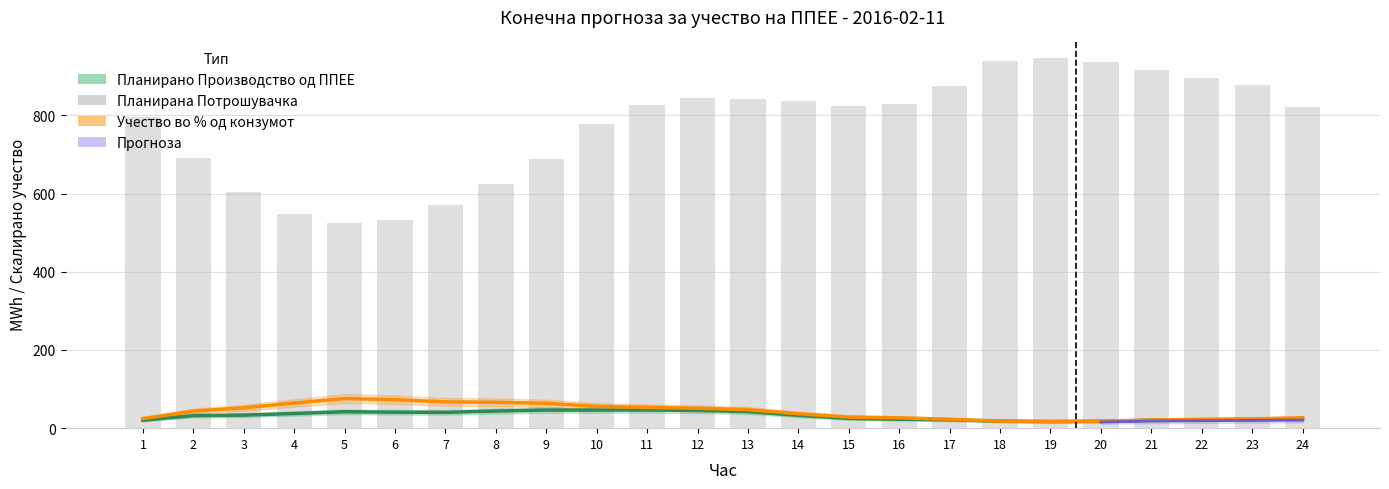

Reading left to right, list all the values displayed in this chart.

Планирано Производство од ППЕЕ: 1=20.4	2=32.1	3=33.3	4=37.4	5=41.9	6=40.8	7=40.4	8=43.8	9=46.2	10=46.3	11=46.5	12=45.3	13=42.4	14=32.8	15=25.0	16=22.8	17=21.4	18=18.0	19=16.8	20=17.5	21=20.4	22=21.2	23=22.3	24=23.1
Планирана Потрошувачка: 1=794.8	2=692.2	3=605.2	4=547.5	5=523.5	6=531.3	7=569.6	8=623.5	9=687.9	10=778.5	11=826.1	12=844.7	13=842.3	14=837.1	15=823.6	16=828.5	17=874.1	18=938.1	19=946.4	20=937.1	21=916.4	22=896.6	23=877.3	24=820.8
Учество во % од конзумот: 1=24.6	2=43.5	3=52.1	4=64.4	5=75.7	6=72.9	7=67.2	8=66.2	9=63.4	10=55.8	11=53.0	12=51.1	13=47.3	14=36.9	15=28.4	16=26.5	17=22.7	18=18.0	19=17.0	20=18.0	21=20.8	22=22.7	23=23.7	24=26.5